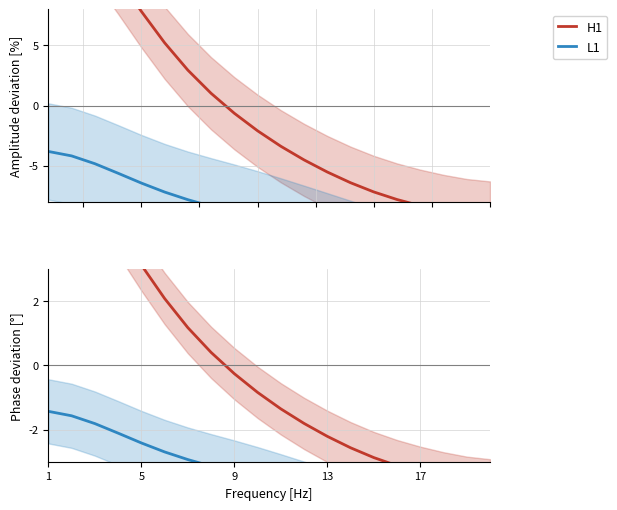

True or false: H1 and L1 intersect in this chart.

False